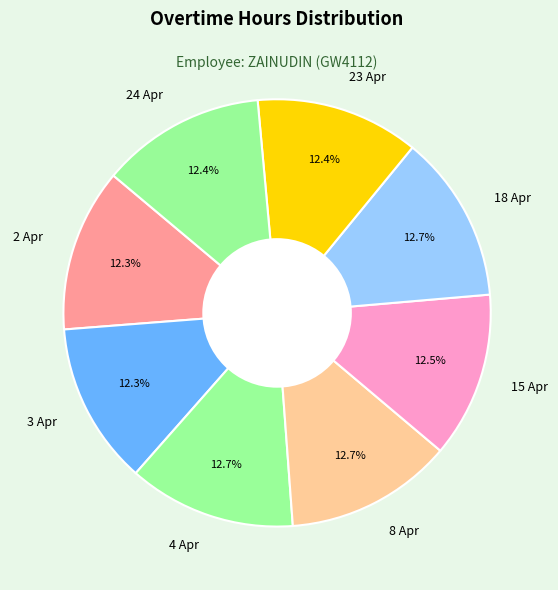

The 15 Apr slice represents 6% of the pie. True or false?

False